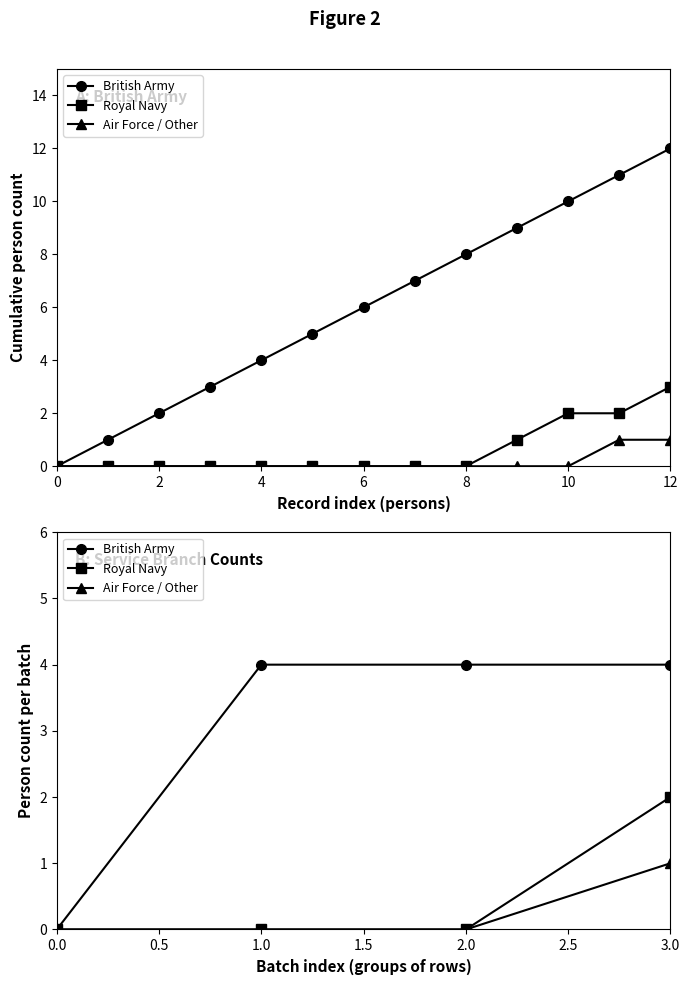

The British Army series shows 4 at 1.0. True or false?

True